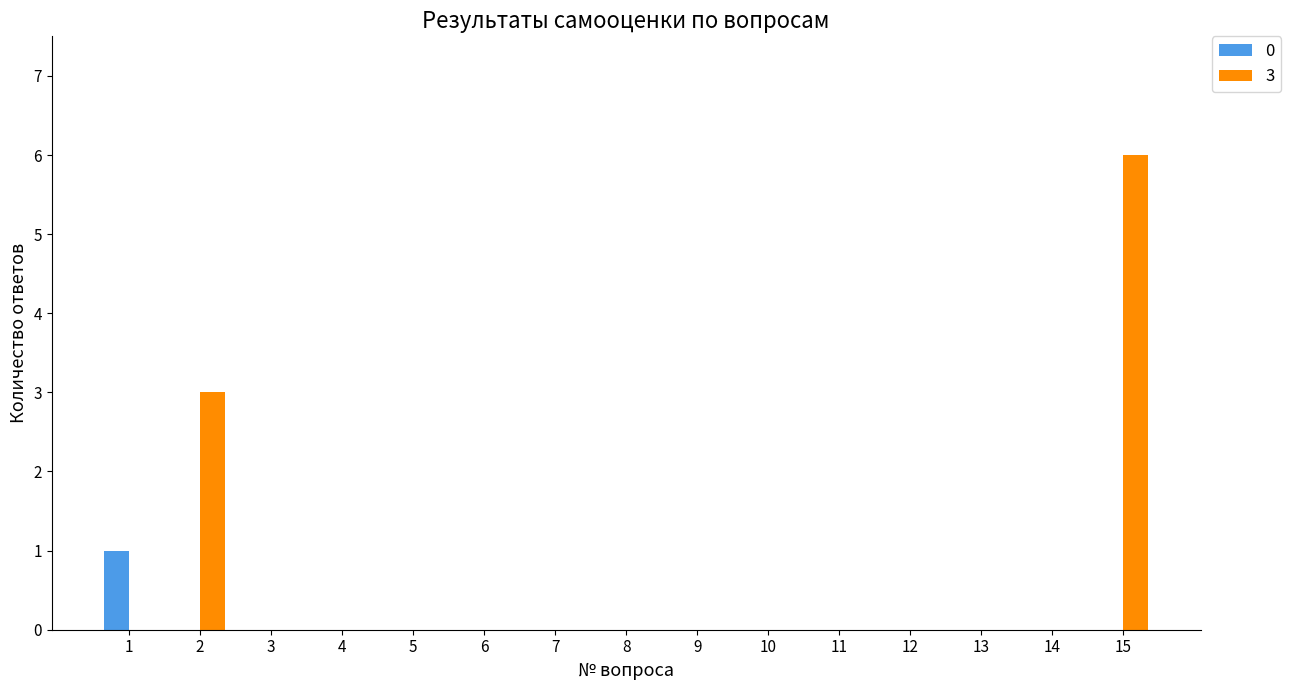

Which category has the highest value across all series?

15